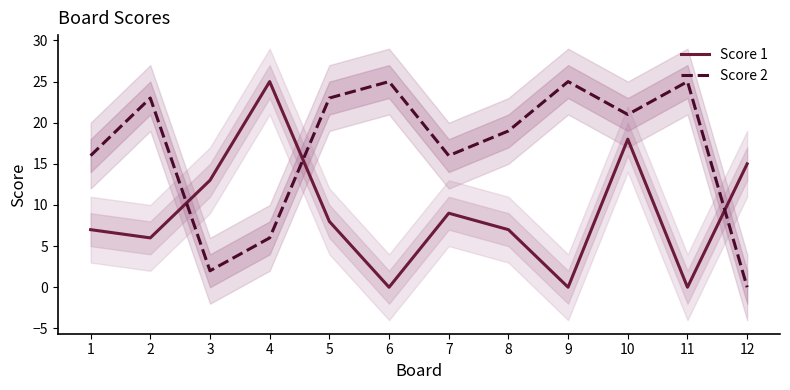

How many interior local valleys does the Score 1 series have?

4